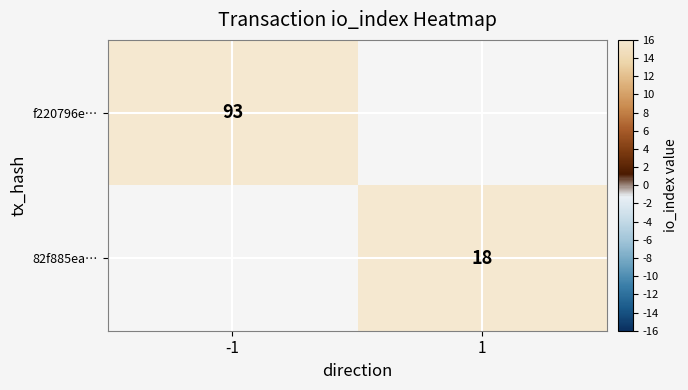

Is the value of 82f885ea… at 1 greater than the value of f220796e… at -1?

No